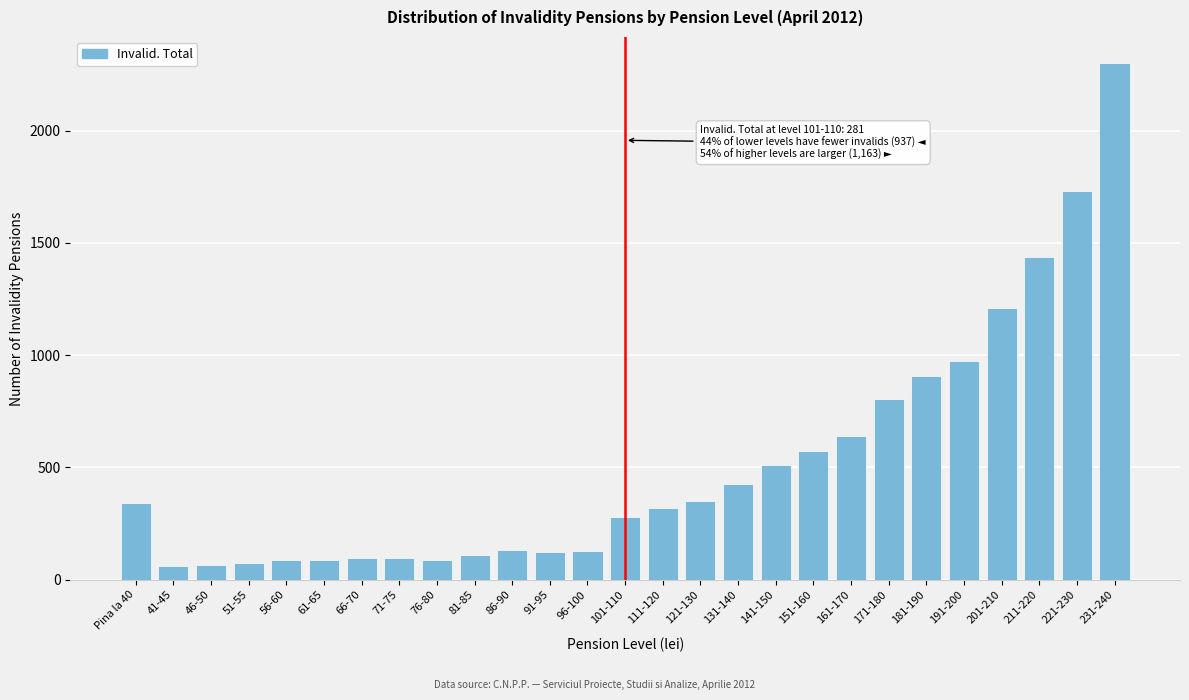

What is the average value?

517